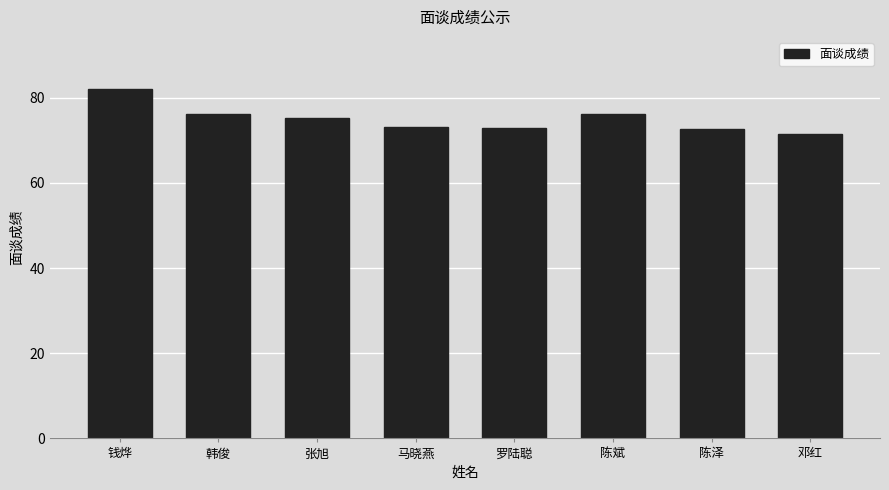

Read the value at 陈斌.

76.2